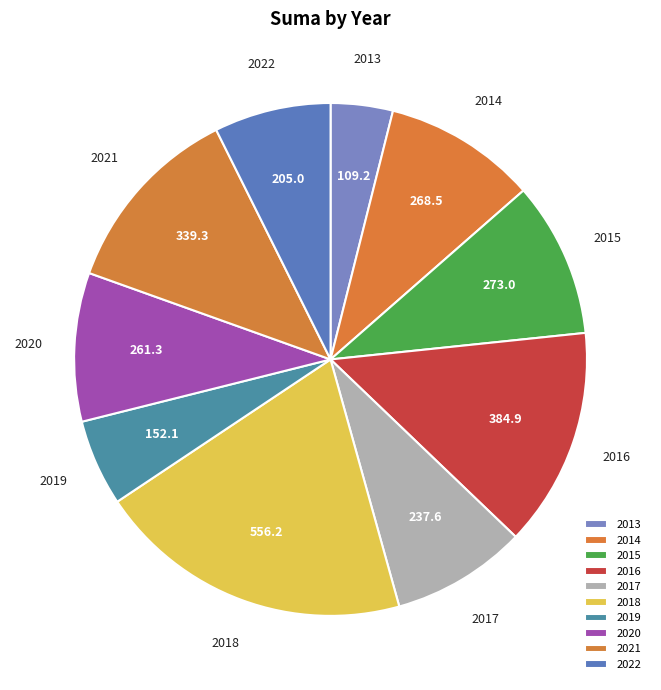

Approximately how many times larger is the value at 2017 compared to 2019?

1.6